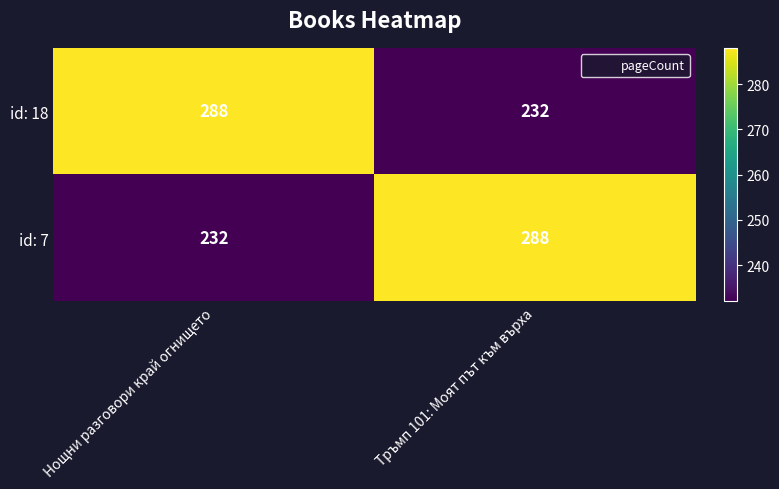

What is the average value of the id: 18 series?

260